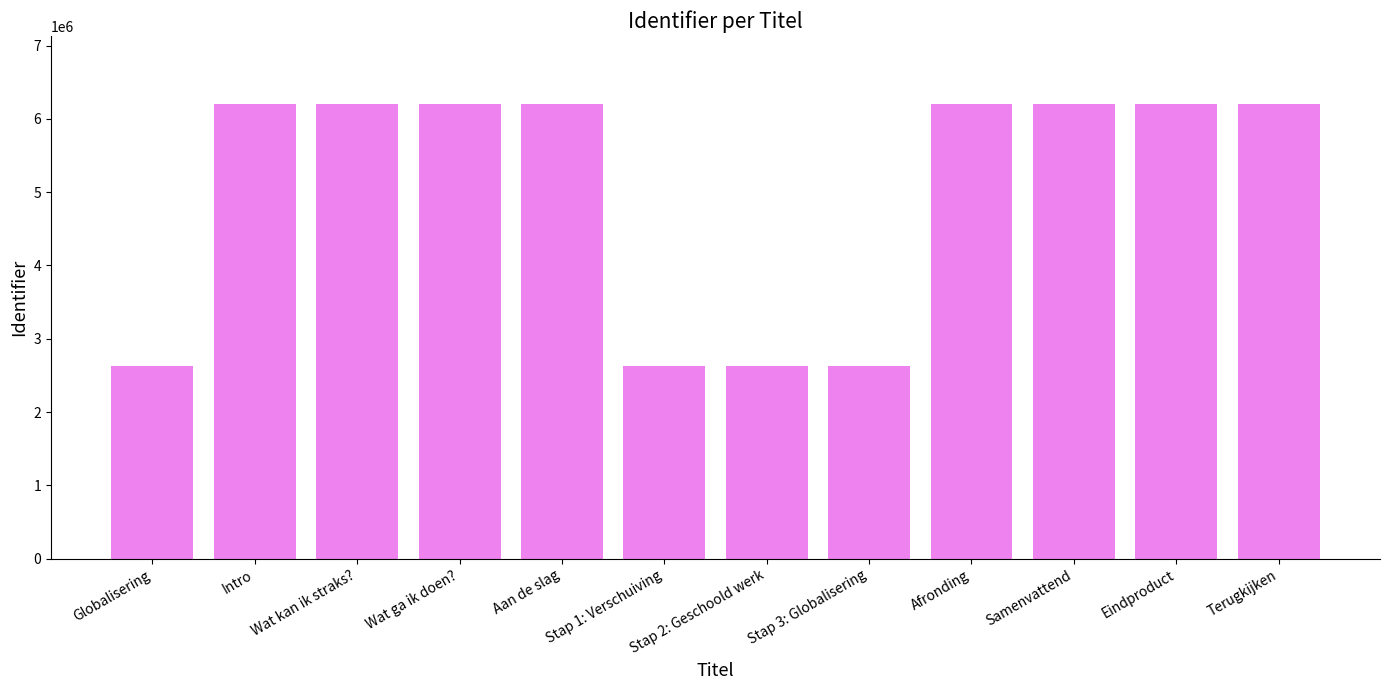

Is it true that the value at Aan de slag is 6200163?

True